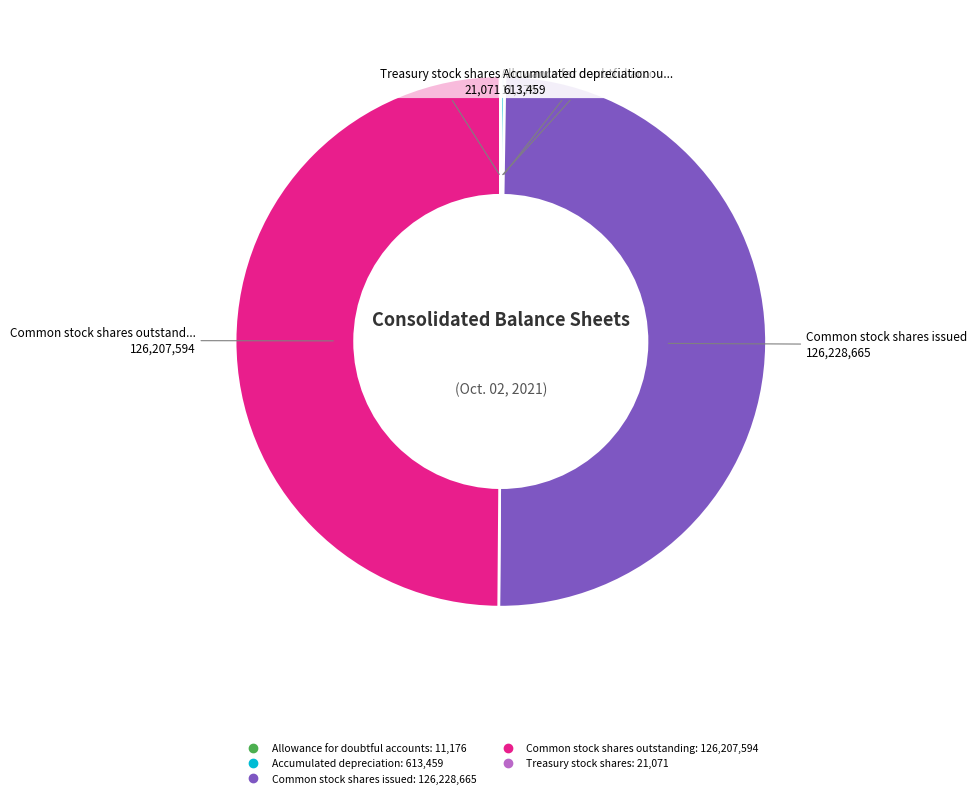

The Common stock shares issued slice represents 61% of the pie. True or false?

False